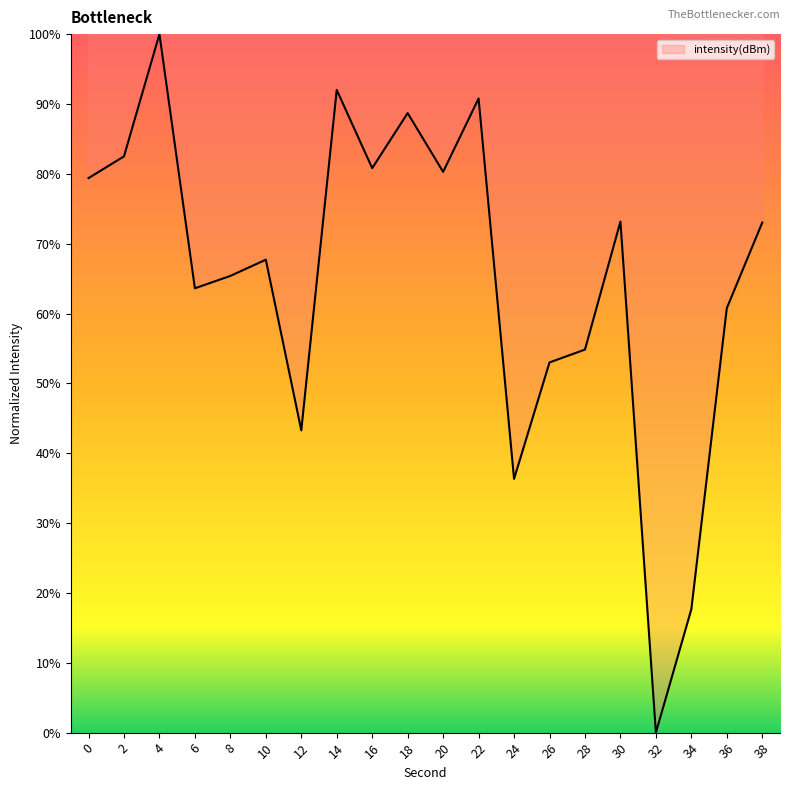

Approximately how many times larger is the value at 8 compared to 12?

1.5